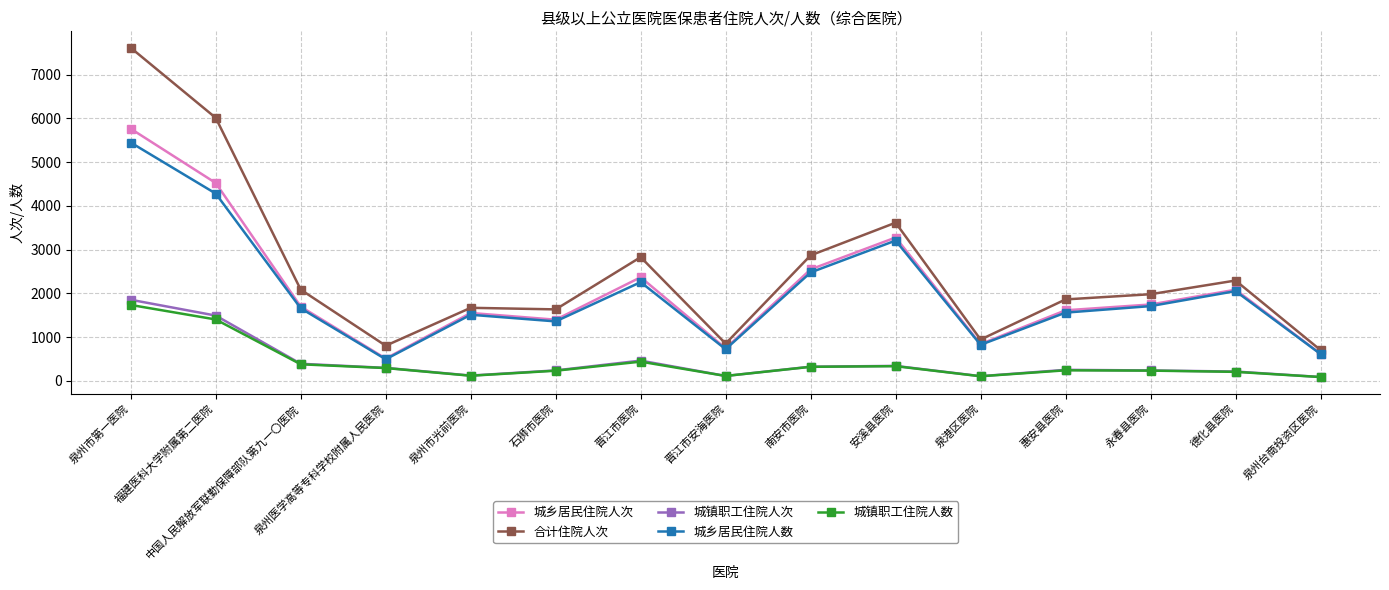

What is the label of the 2nd point from the left?

福建医科大学附属第二医院